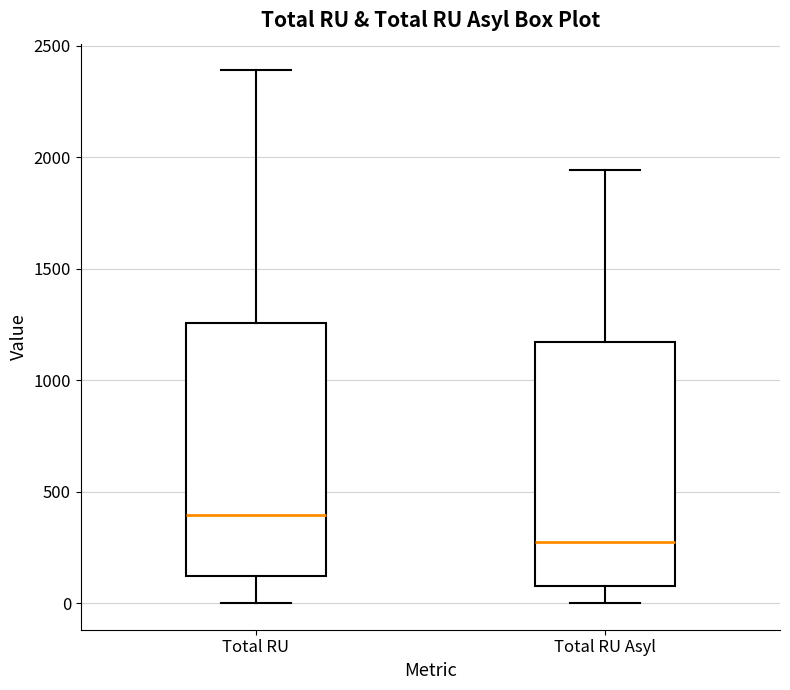

Which box's median line is the lowest?

Total RU Asyl